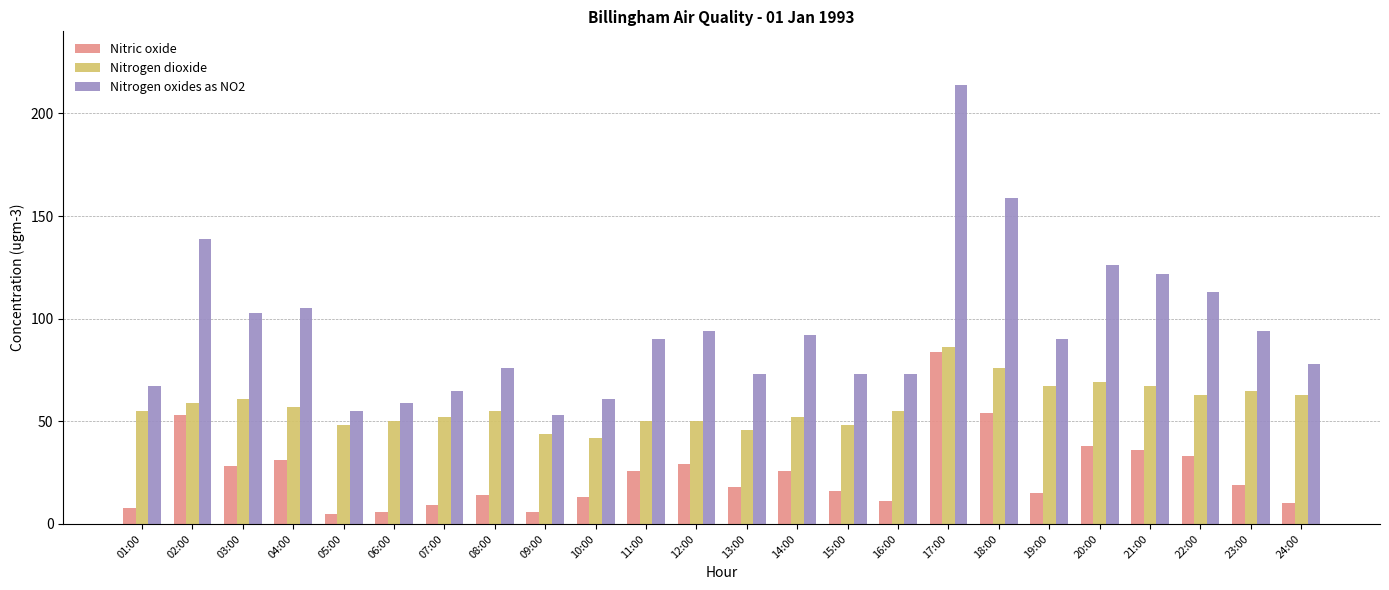

Which series has the largest range (max minus min)?

Nitrogen oxides as NO2